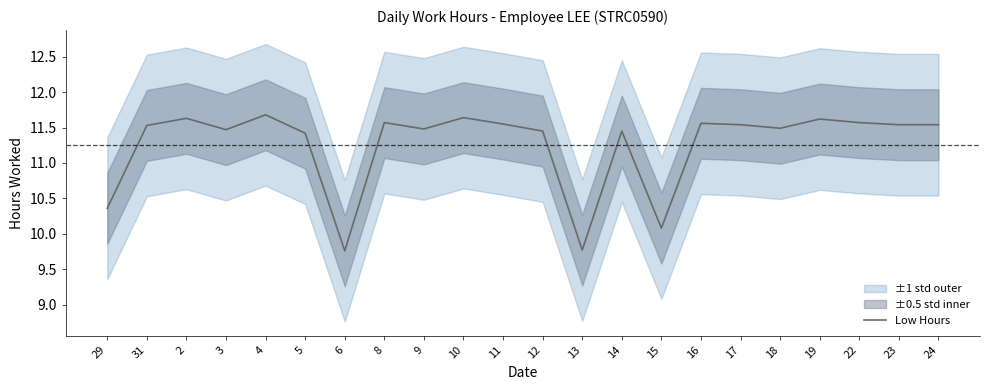

What is the difference between the values at 4 and 23?

0.1